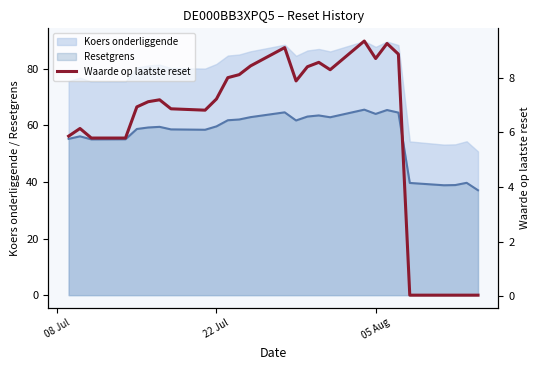

What is the maximum value shown in the chart?

9.3